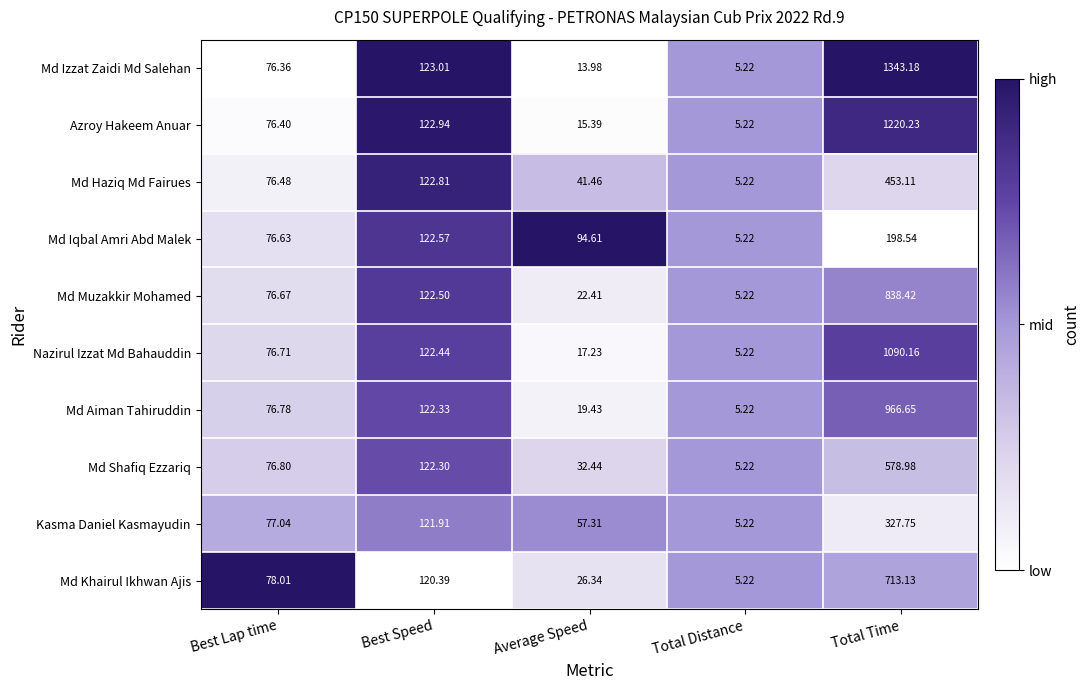

How many distinct data groups are displayed?

10